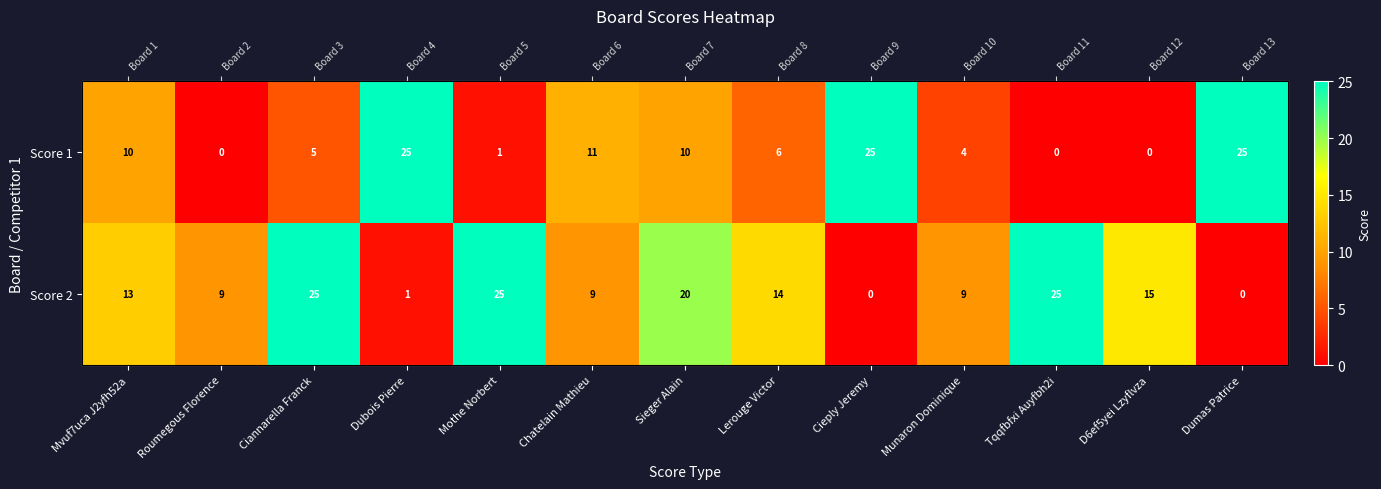

How many values in Score 1 are above zero?

10